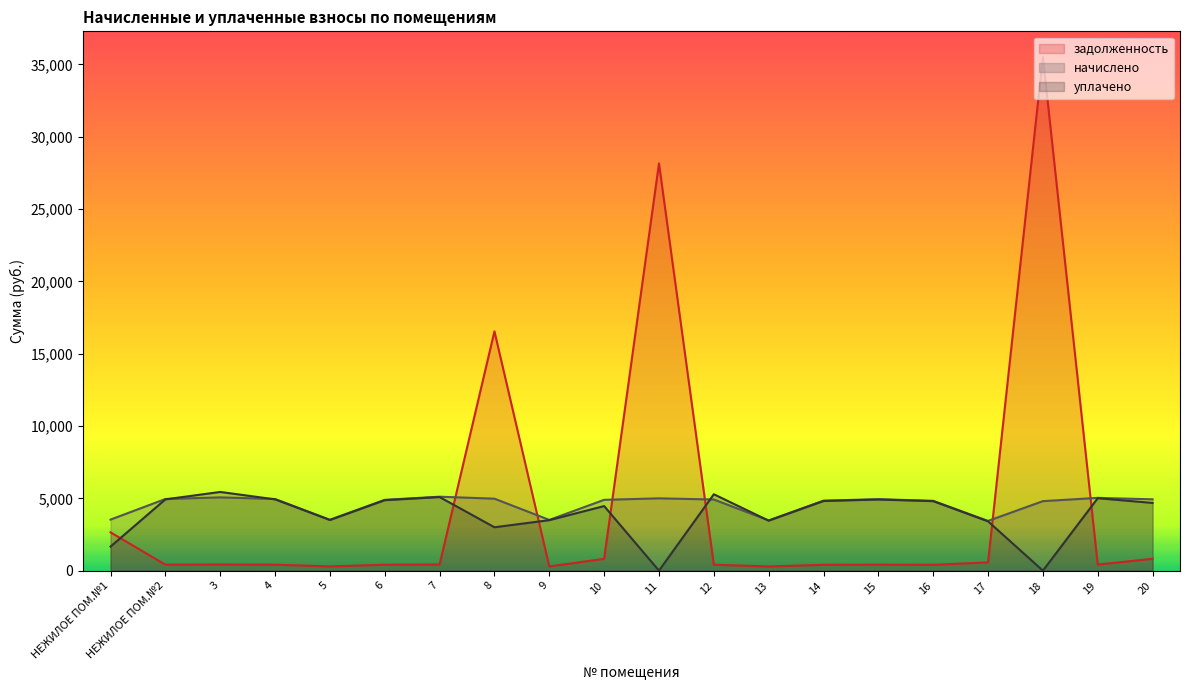

Reading right to left, what are all the values shown in this chart?

задолженность: 20=821.8	19=419.5	18=35517.6	17=571.7	16=402.4	15=411.9	14=403.3	13=289.4	12=410.0	11=28156.7	10=816.1	9=292.3	8=16546.5	7=426.1	6=408.1	5=293.2	4=412.8	3=422.3	НЕЖИЛОЕ ПОМ.№2=412.8	НЕЖИЛОЕ ПОМ.№1=2647.7
начислено: 20=4931.0	19=5033.5	18=4805.8	17=3439.2	16=4828.6	15=4942.4	14=4840.0	13=3473.4	12=4919.6	11=4999.3	10=4896.8	9=3507.5	8=4976.5	7=5113.2	6=4896.8	5=3518.9	4=4953.8	3=5067.7	НЕЖИЛОЕ ПОМ.№2=4953.8	НЕЖИЛОЕ ПОМ.№1=3530.3
уплачено: 20=4683.4	19=5009.2	18=0.0	17=3408.6	16=4805.2	15=4918.6	14=4816.6	13=3456.6	12=5282.1	11=0.0	10=4465.1	9=3490.5	8=3000.0	7=5088.5	6=4873.2	5=3501.9	4=4929.9	3=5441.1	НЕЖИЛОЕ ПОМ.№2=4929.9	НЕЖИЛОЕ ПОМ.№1=1662.8